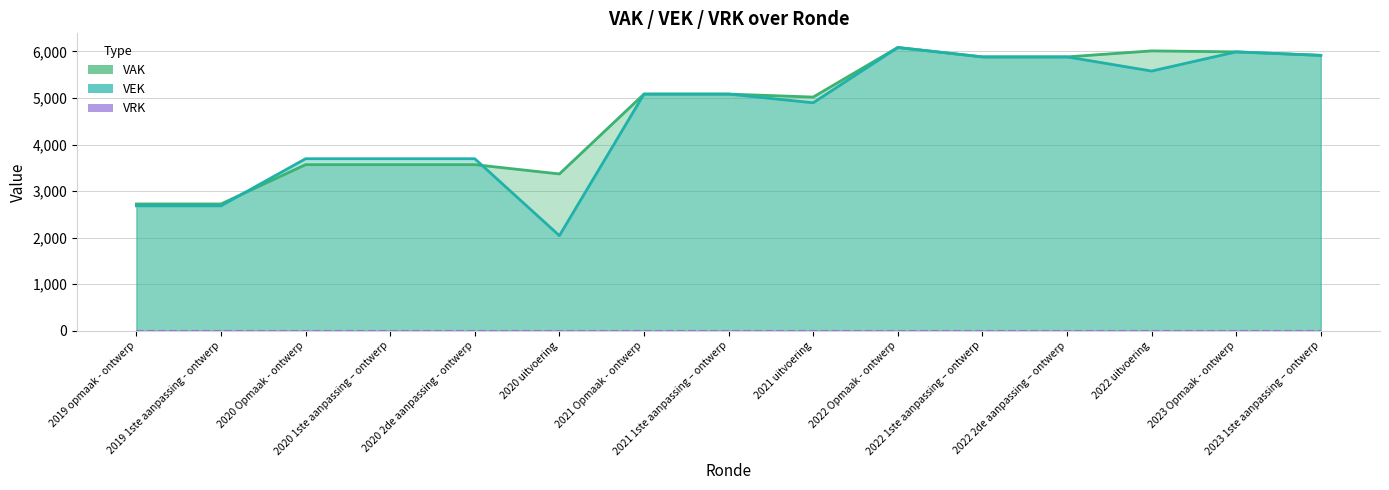

Where is the first local minimum for VEK?

2020 uitvoering